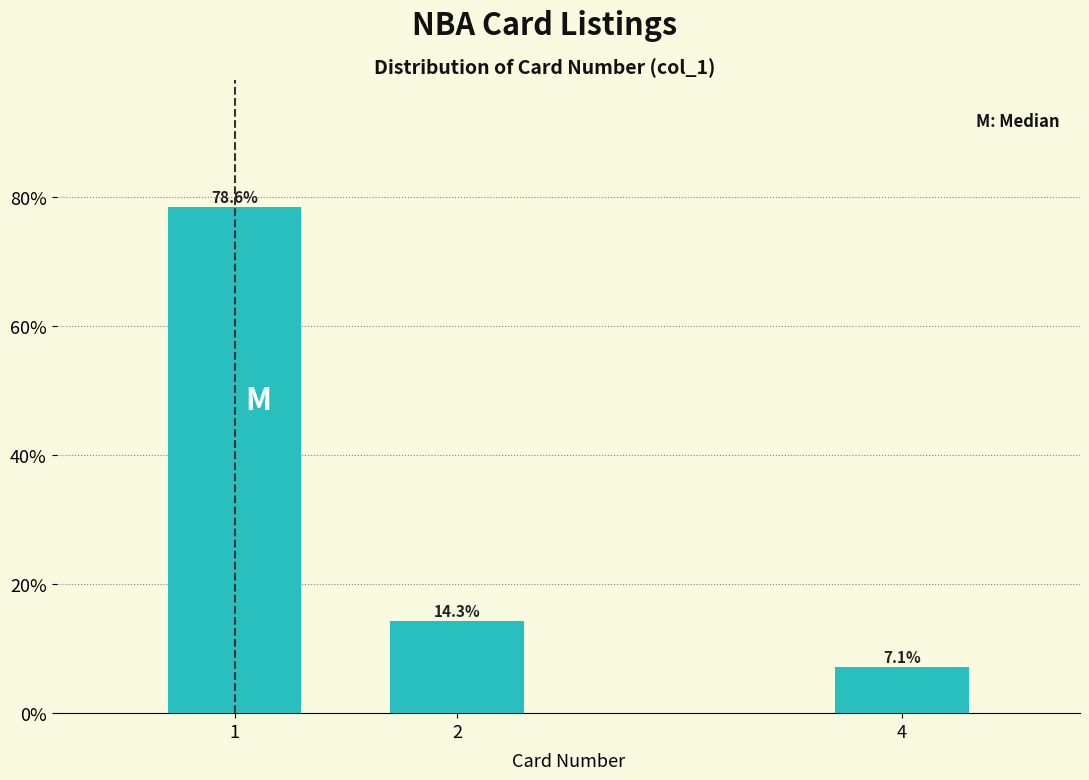

Reading left to right, transcribe all the data shown in this chart.

78.6	14.3	7.1